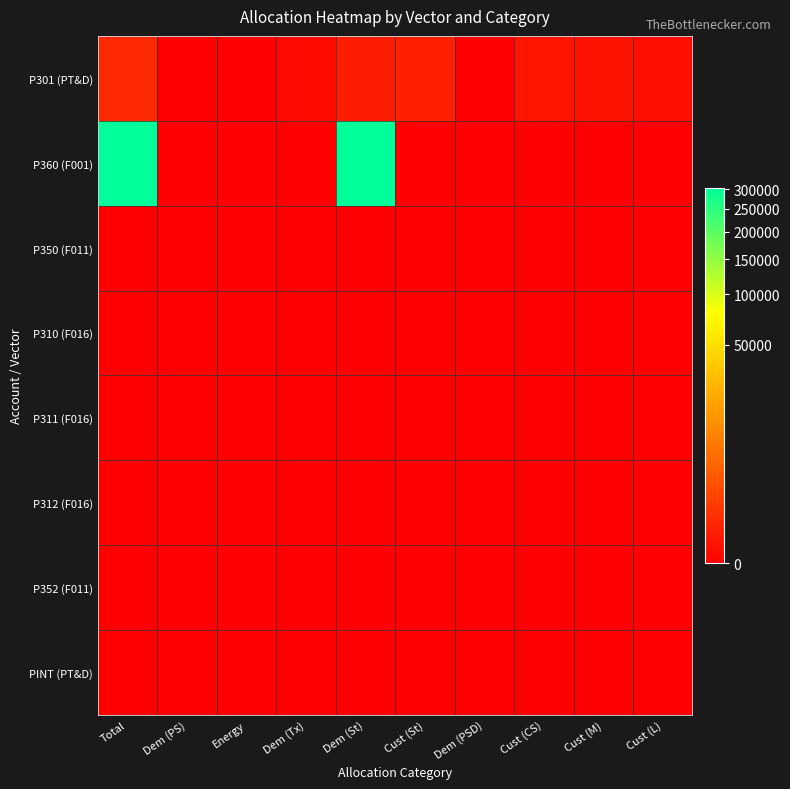

At Dem (Tx), list the series in order from smallest to largest.

P360 (F001), P350 (F011), P310 (F016), P311 (F016), P312 (F016), P352 (F011), PINT (PT&D), P301 (PT&D)